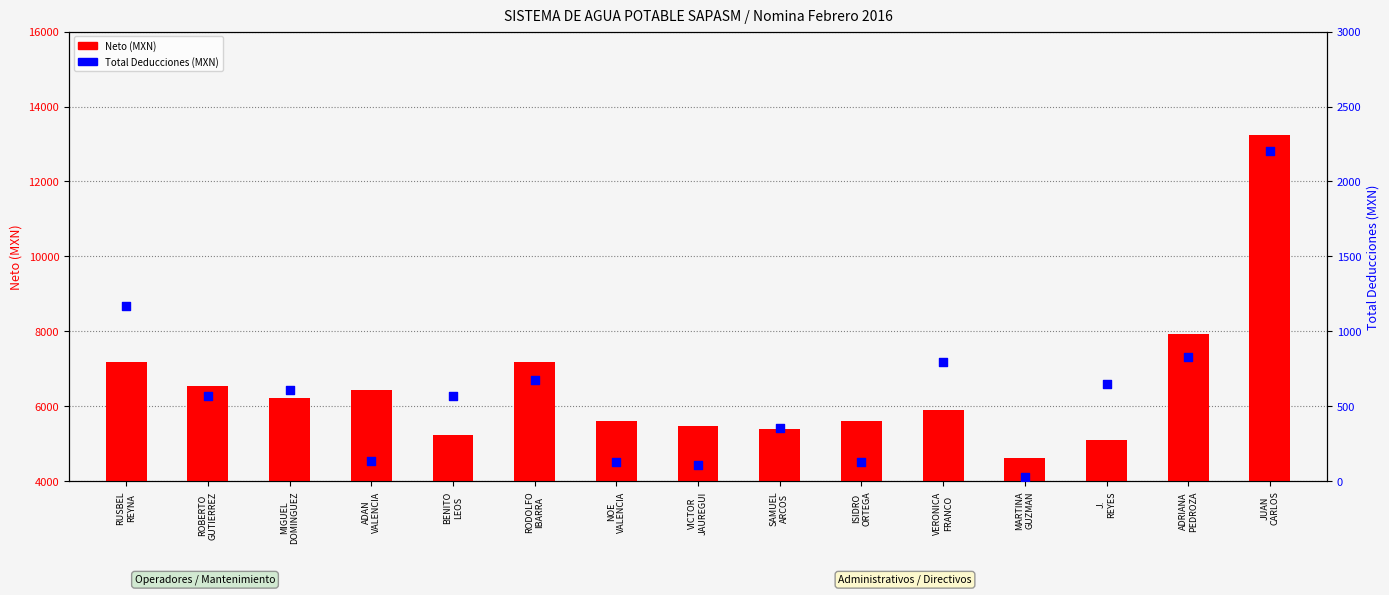

At which category is the sum across all series the highest?

JUAN
CARLOS